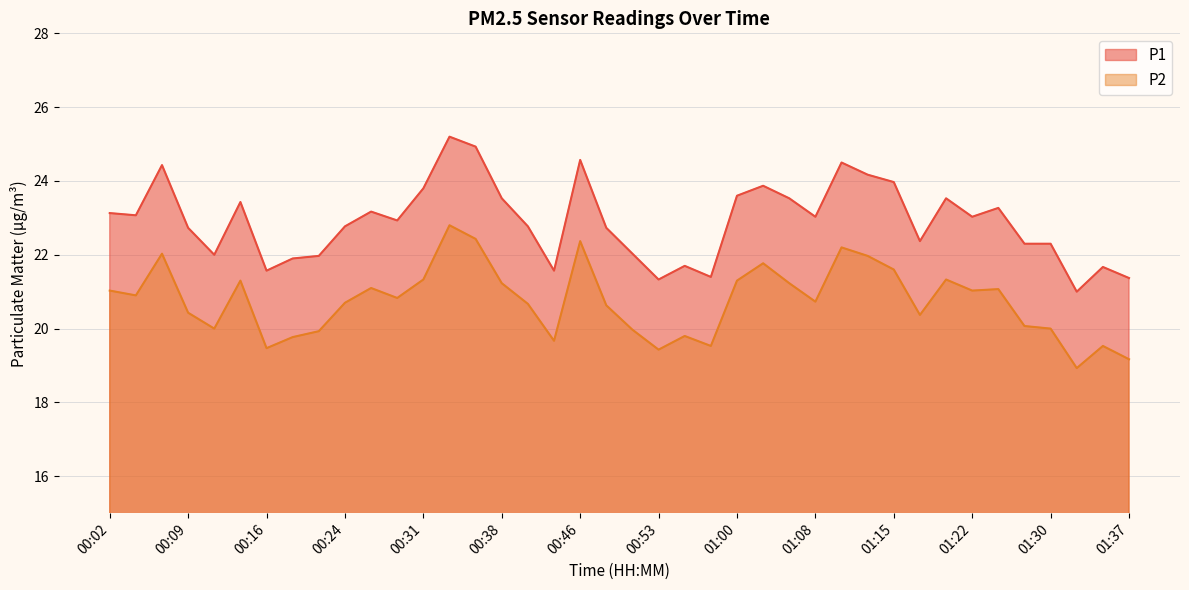

How many interior local valleys does the P2 series have?

11